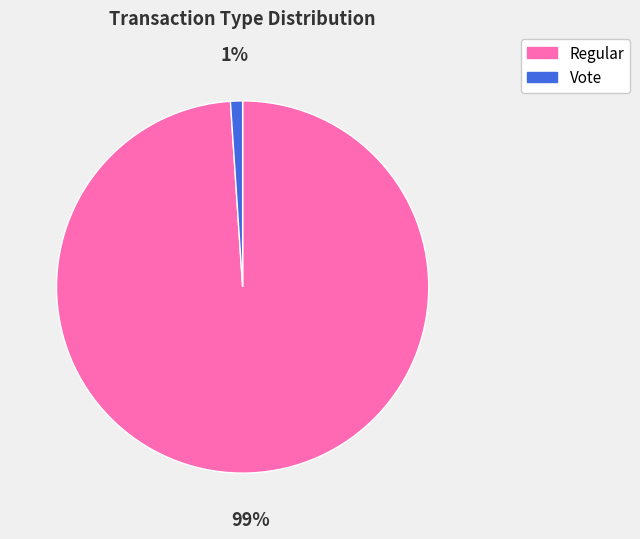

Is Vote the majority of the pie?

No